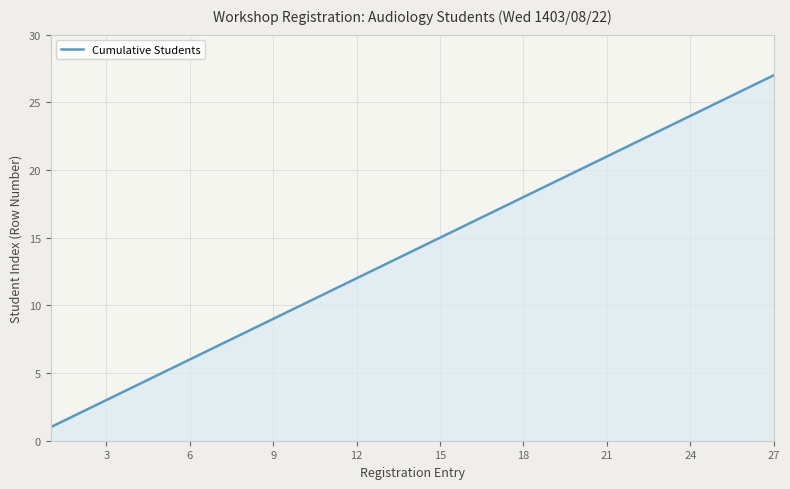

What is the smallest value displayed?

1